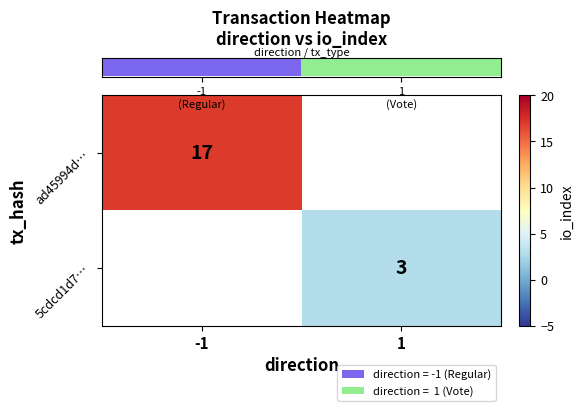

Between 1 and -1, which is larger?

-1